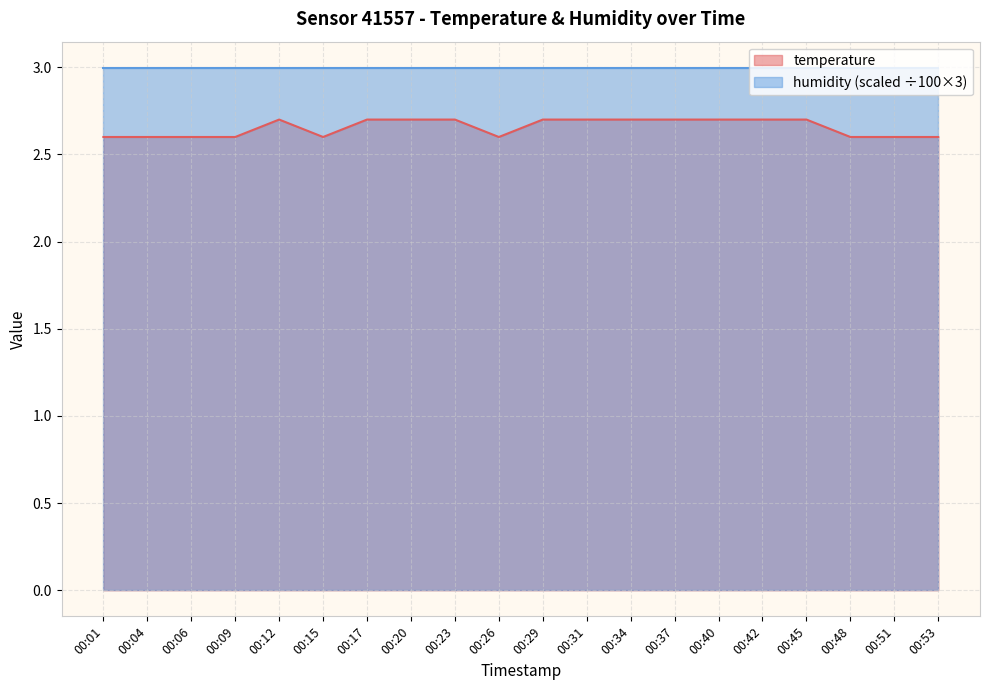

Reading left to right, what are all the values shown in this chart?

2.6	2.6	2.6	2.6	2.7	2.6	2.7	2.7	2.7	2.6	2.7	2.7	2.7	2.7	2.7	2.7	2.7	2.6	2.6	2.6